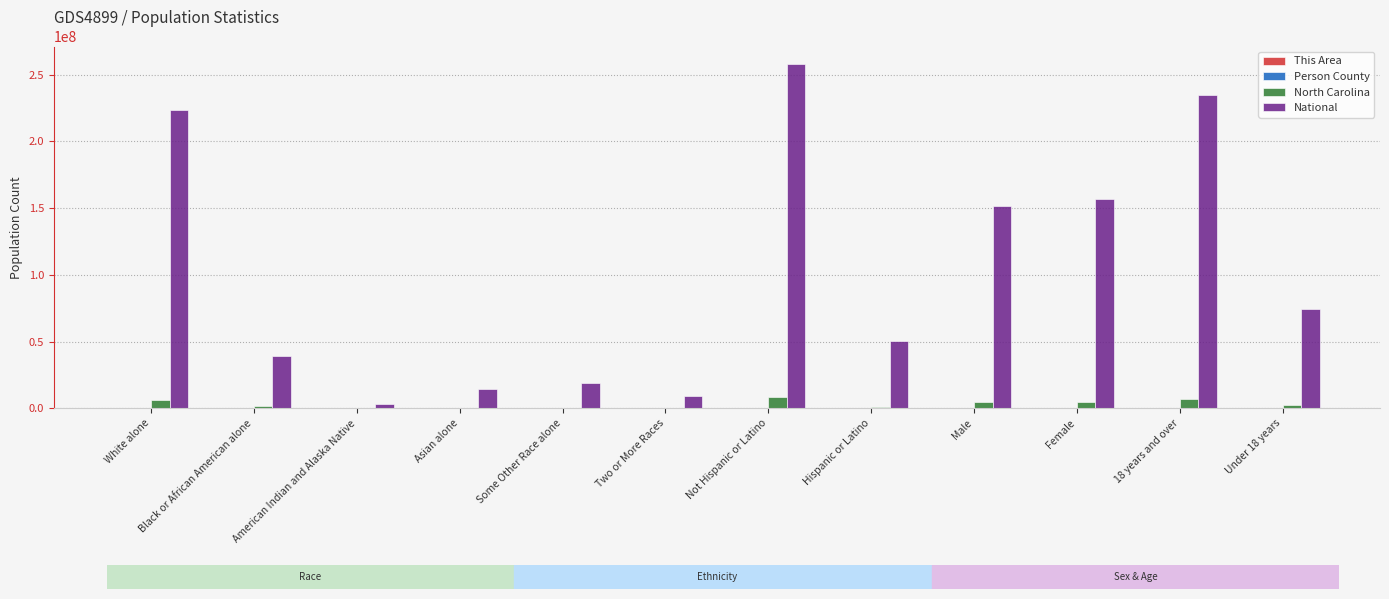

Are the bars grouped side by side (vs. stacked)?

Yes